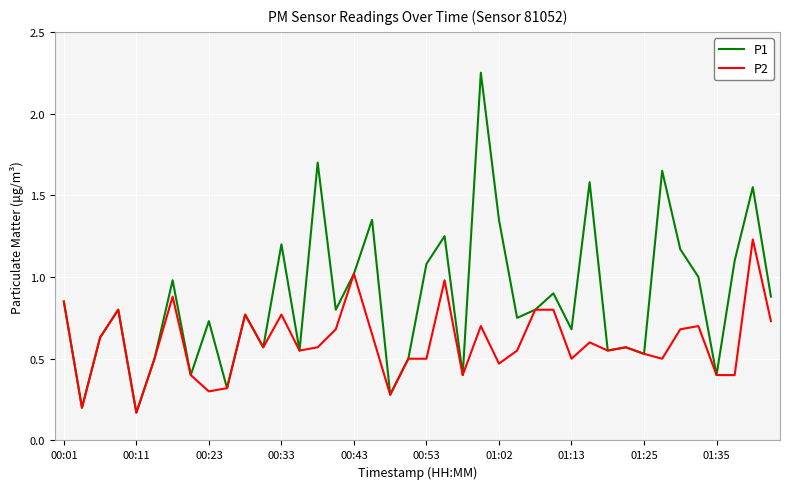

What are all the series names shown in the legend?

P1, P2